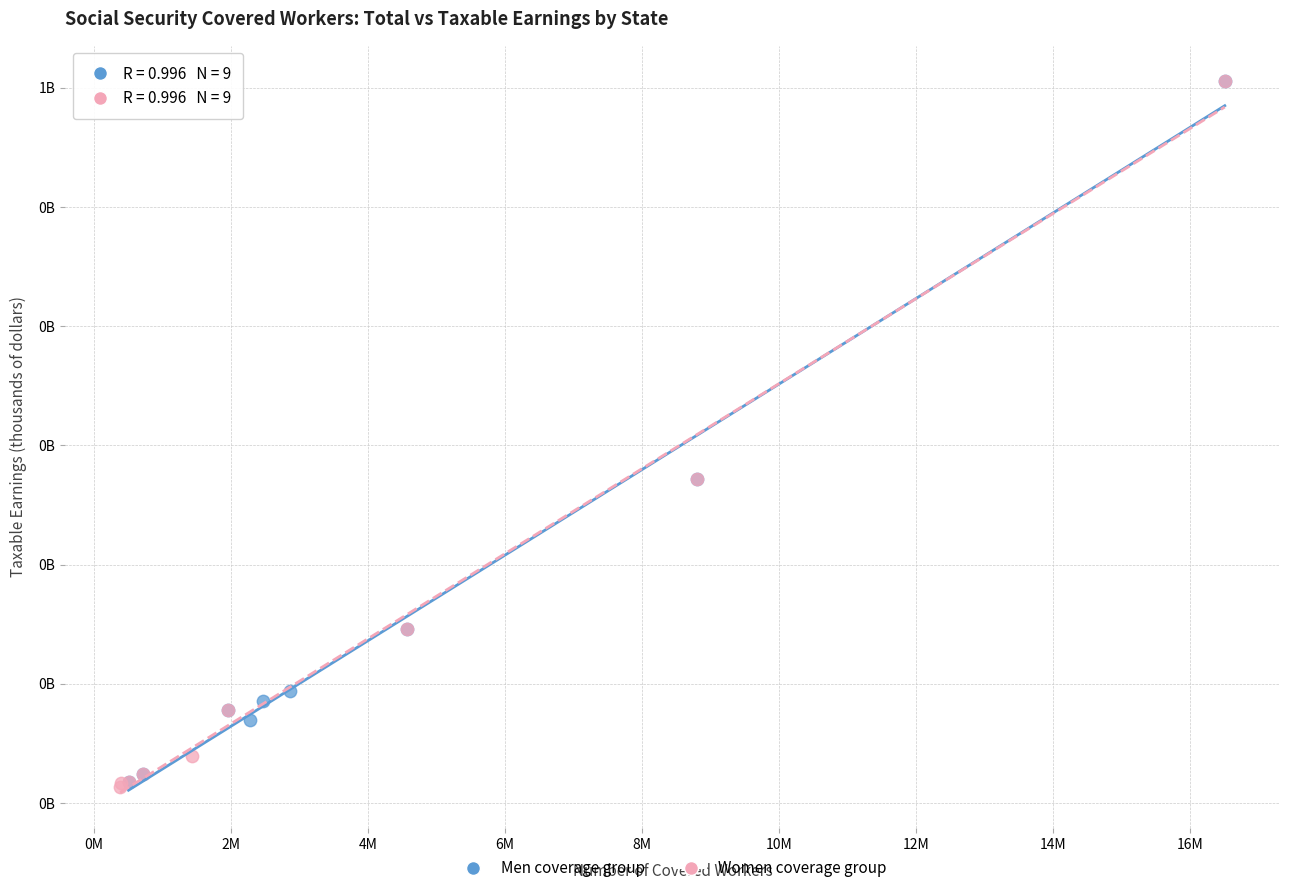

What are all the series names shown in the legend?

Men coverage group, Women coverage group